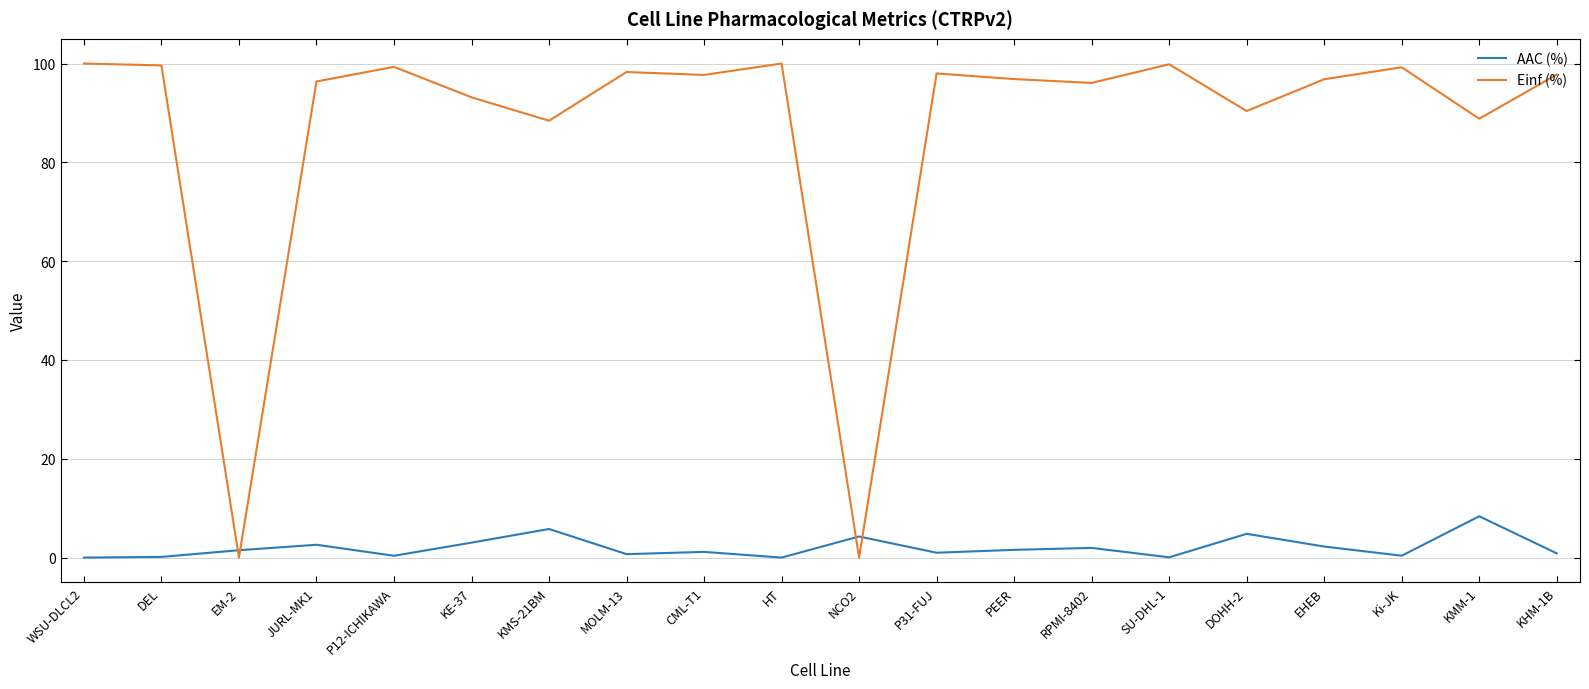

The value of AAC (%) at KHM-1B is 0.9. True or false?

True